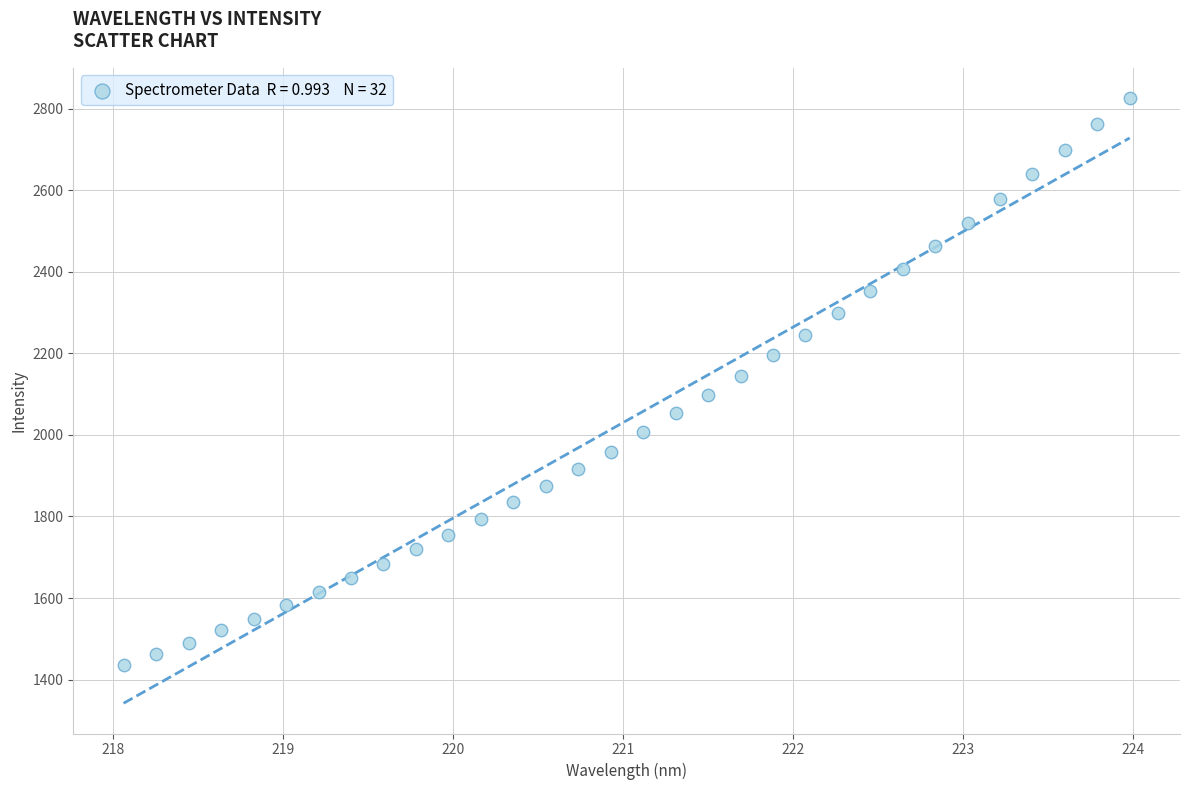

What is the range of Y values (max minus min)?

1389.3